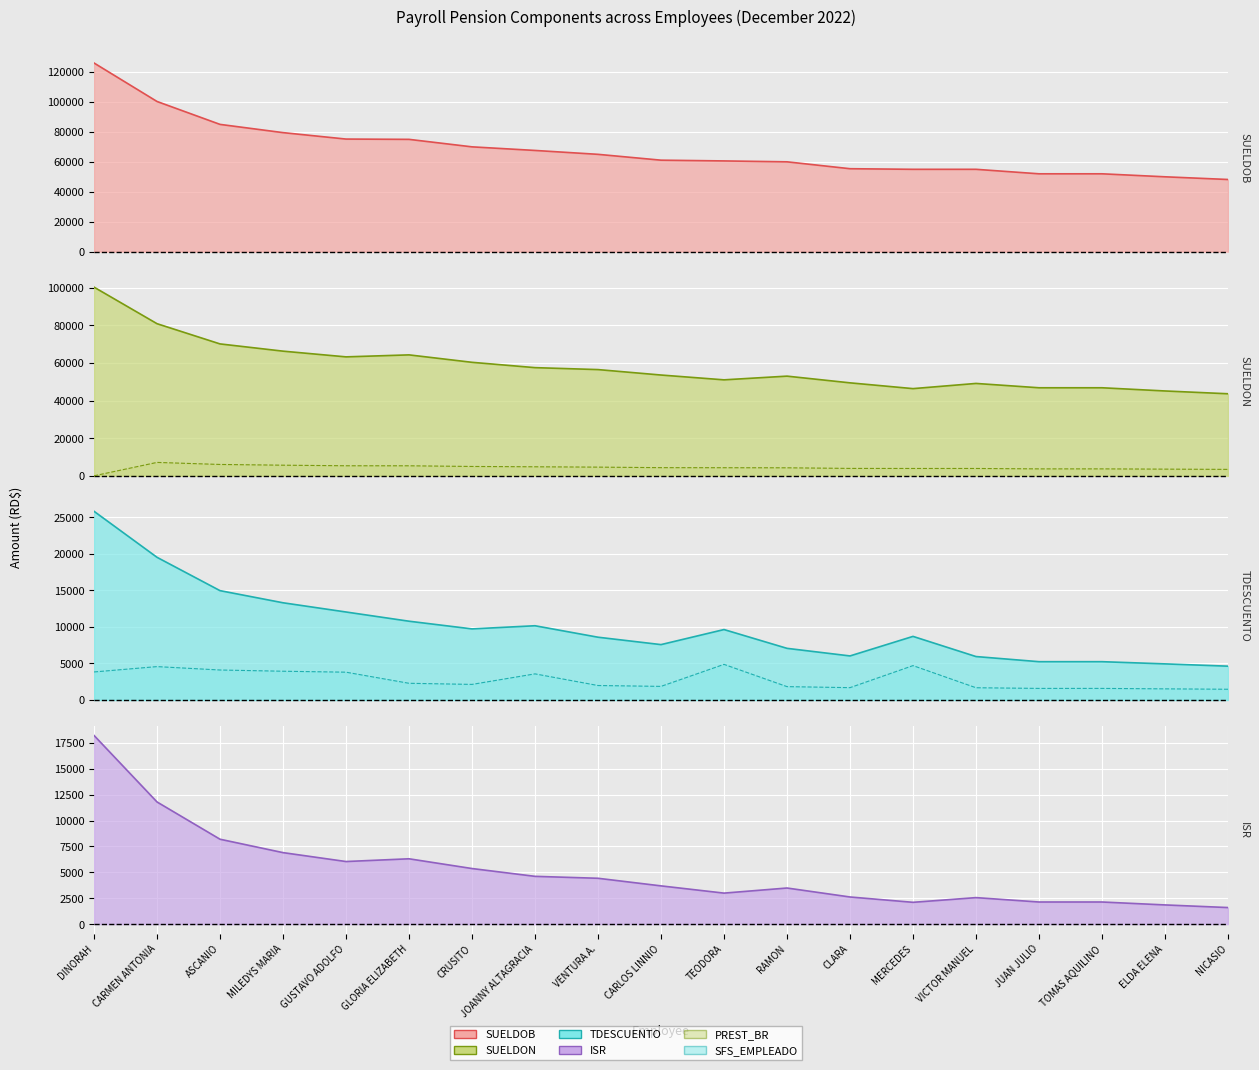

What is the difference between the maximum and minimum values in the SUELDON series?

56627.0